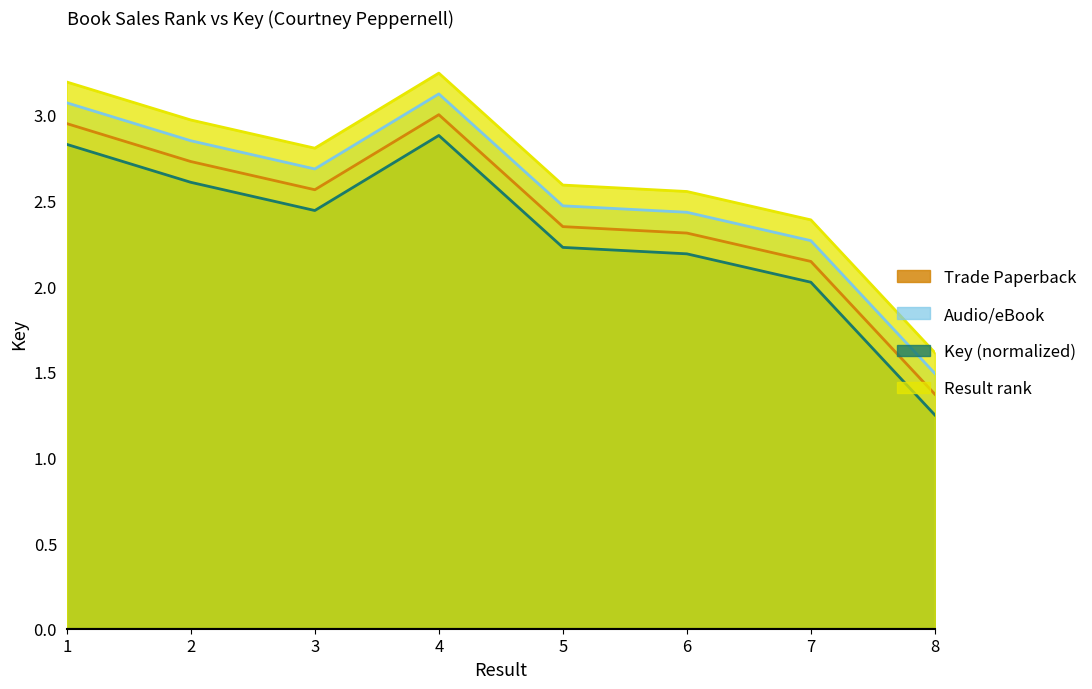

What is the smallest value displayed?

1.4